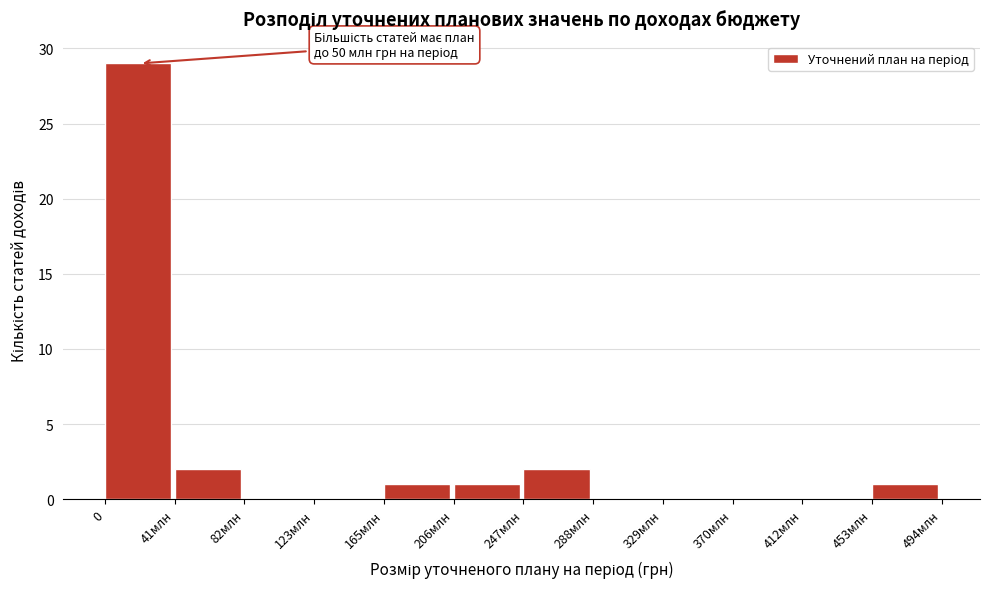

Reading right to left, what are all the values shown in this chart?

453млн=1	412млн=0	370млн=0	329млн=0	288млн=0	247млн=2	206млн=1	165млн=1	123млн=0	82млн=0	41млн=2	0=29